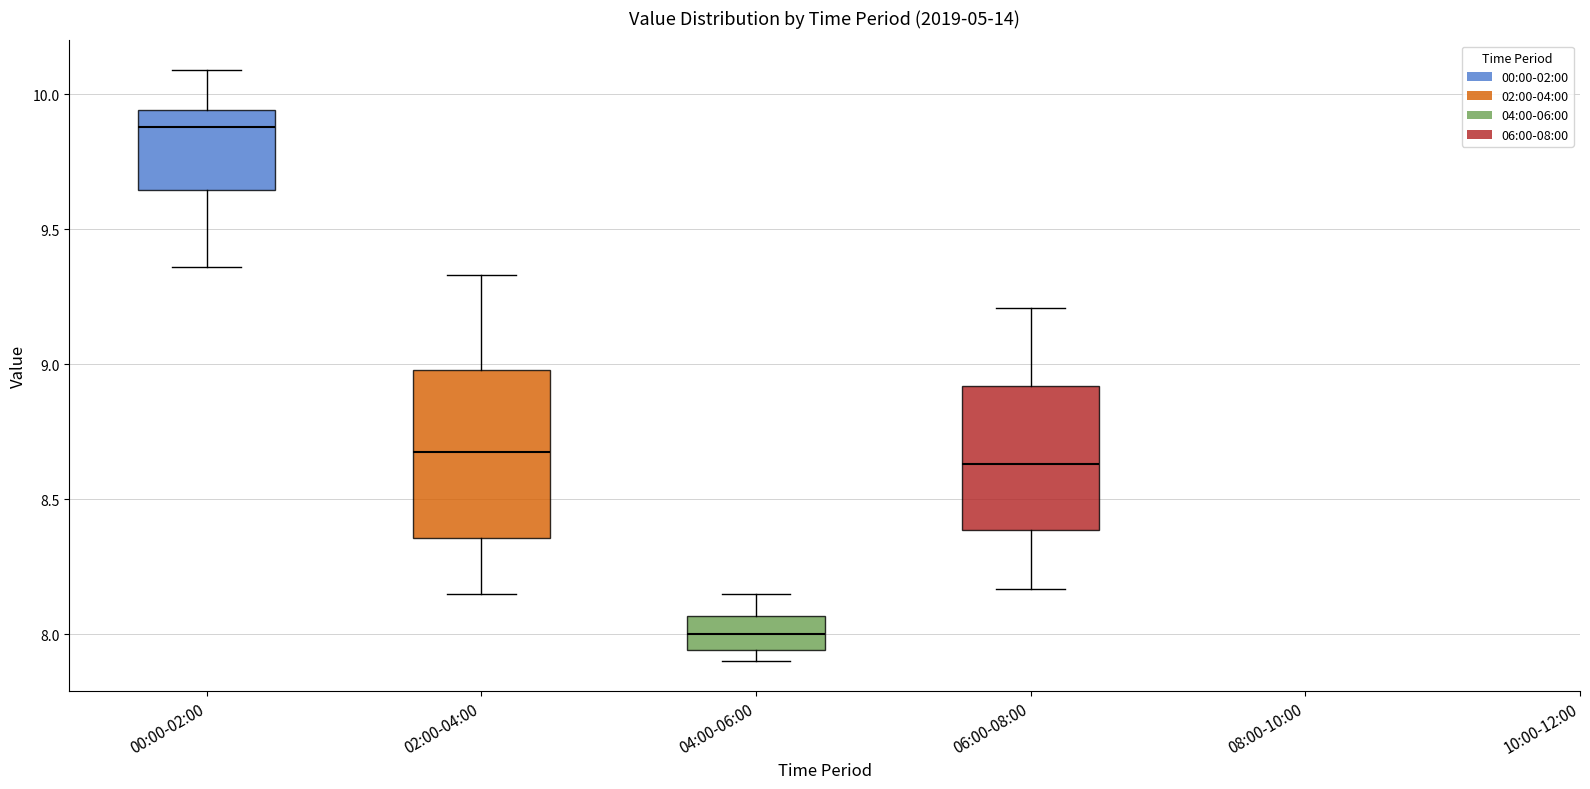

Which box has the highest median line?

00:00-02:00